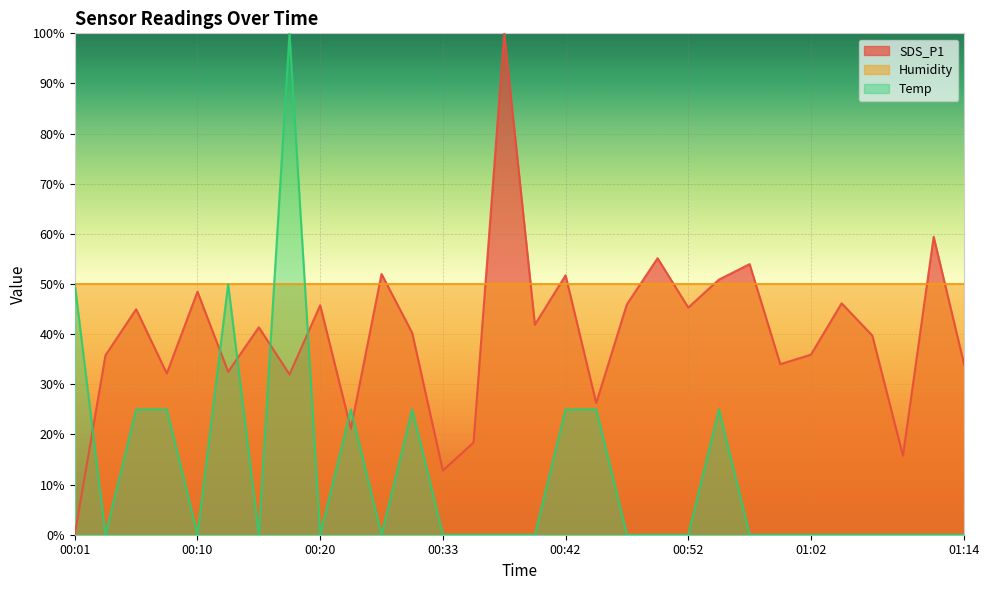

How many data points in SDS_P1 are less than 41?

15